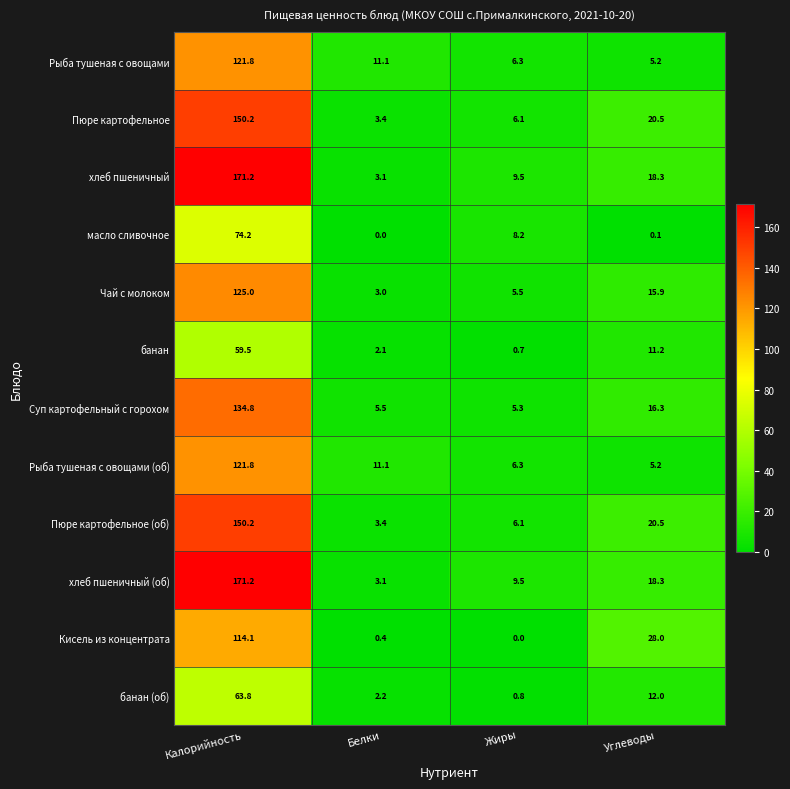

What is the difference between the highest and lowest values at Жиры?

9.5